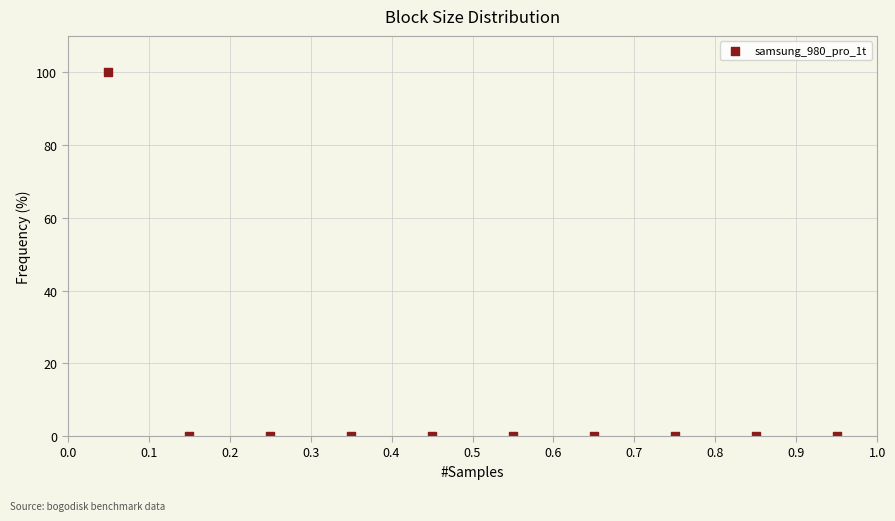

What is the range of X values (max minus min)?

0.9